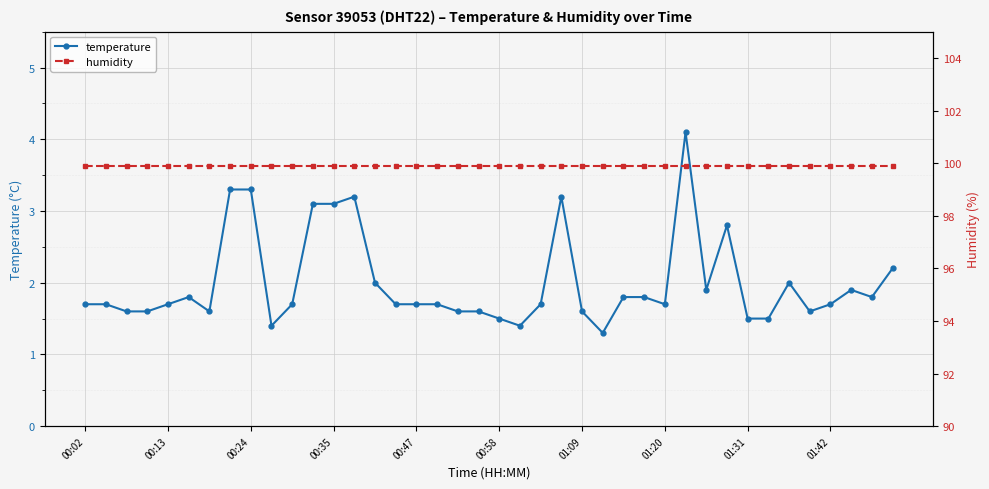

Is it true that temperature equals 3.1 at 00:35?

True